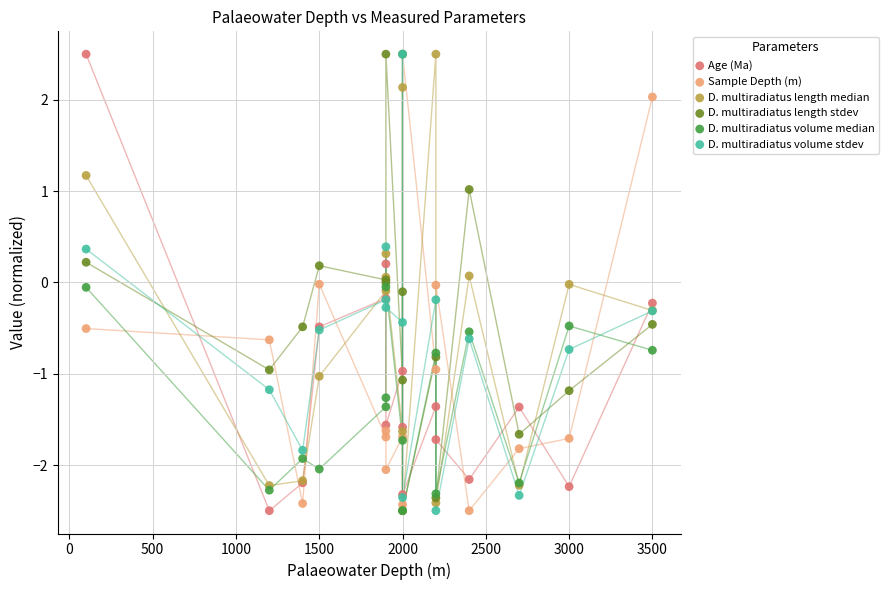

What are all the series names shown in the legend?

Age (Ma), Sample Depth (m), D. multiradiatus length median, D. multiradiatus length stdev, D. multiradiatus volume median, D. multiradiatus volume stdev